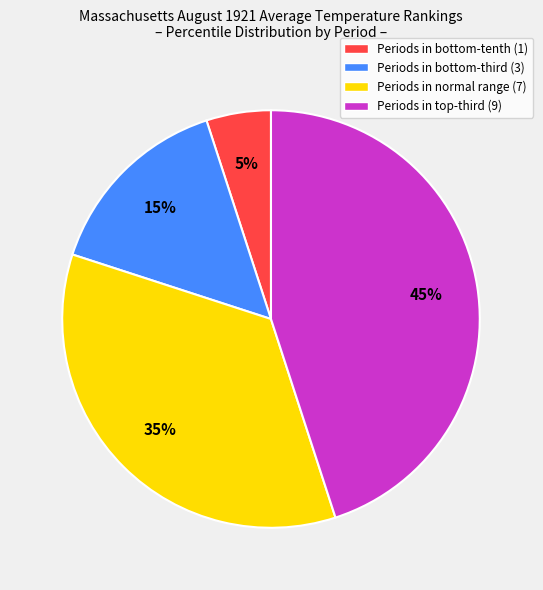

Count the number of slices in the pie.

4